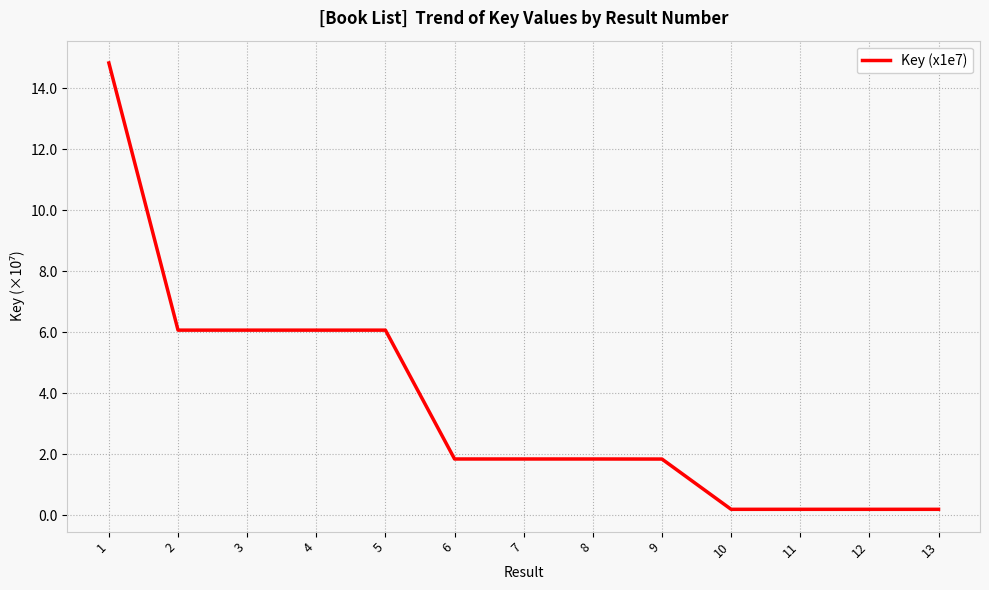

How many lines are shown in the chart?

1